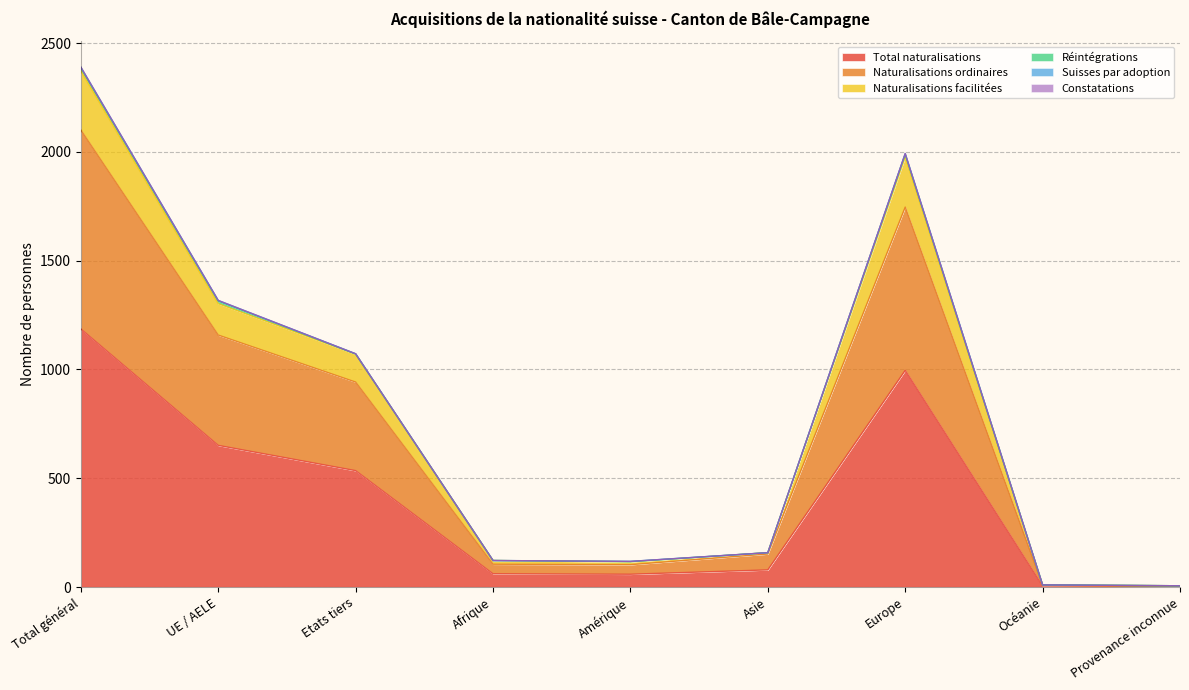

True or false: Naturalisations facilitées and Naturalisations ordinaires intersect in this chart.

False